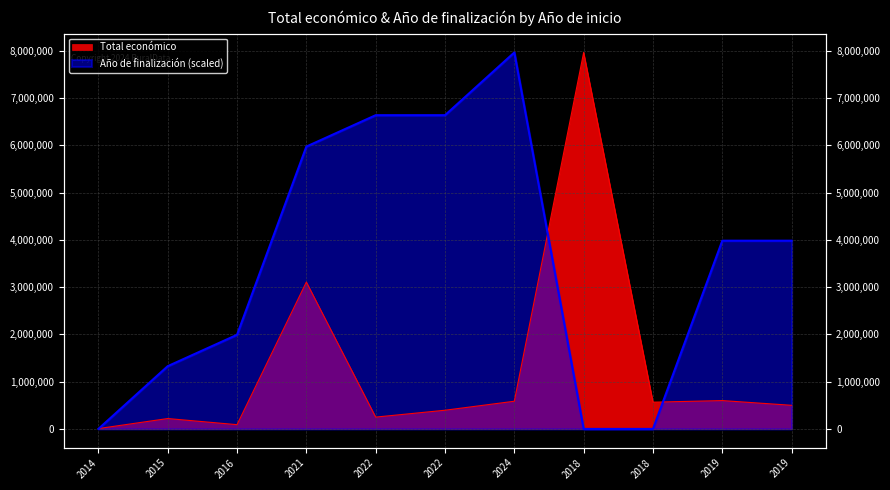

The chart shows a value of 219515 at 2015. True or false?

True